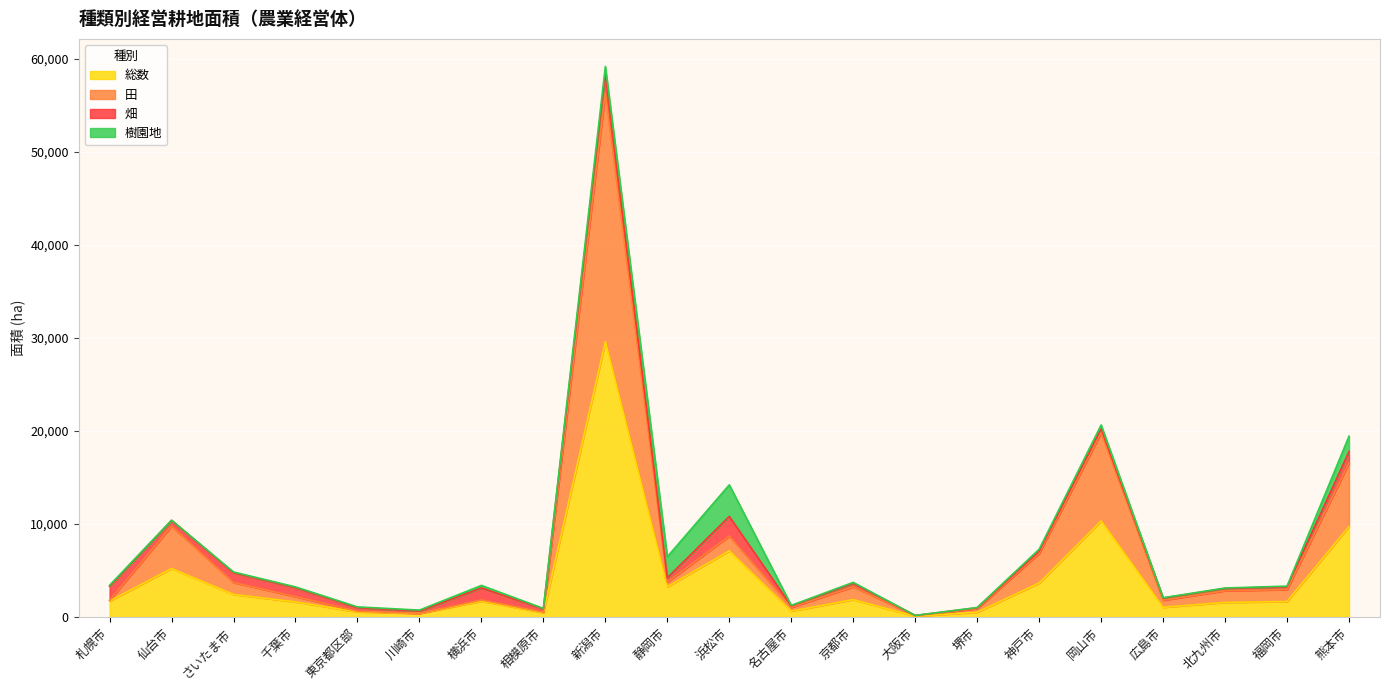

What is the difference between the maximum and second lowest values in the 総数 series?

29223